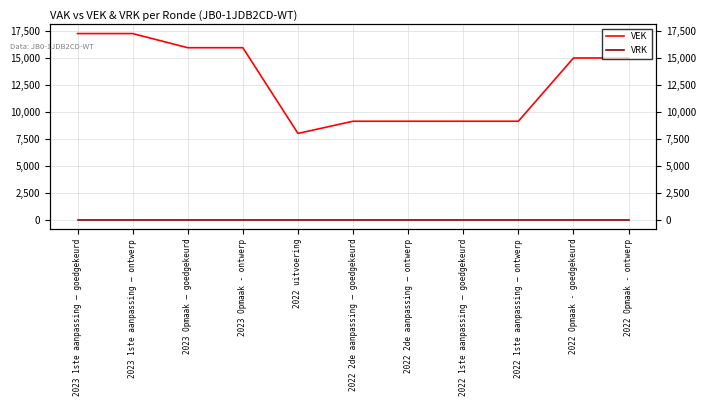

What is the maximum value shown in the chart?

17263